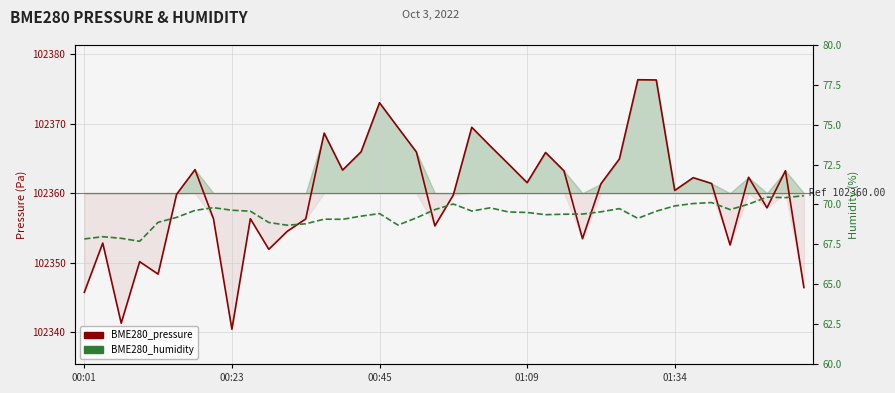

True or false: BME280_pressure and BME280_humidity intersect in this chart.

False